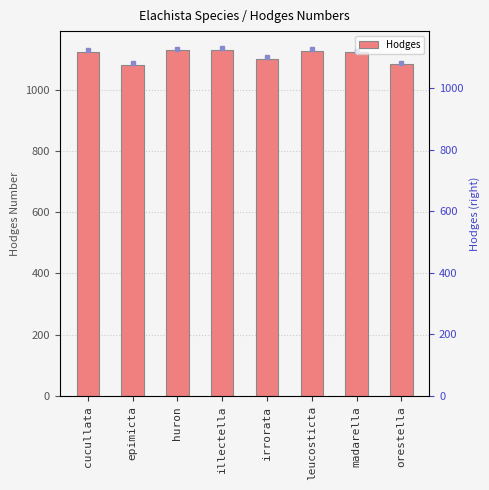

Reading right to left, transcribe all the data shown in this chart.

orestella=1083.0	madarella=1121.0	leucosticta=1126.0	irrorata=1100.0	illectella=1129.0	huron=1128.4	epimicta=1081.0	cucullata=1124.0